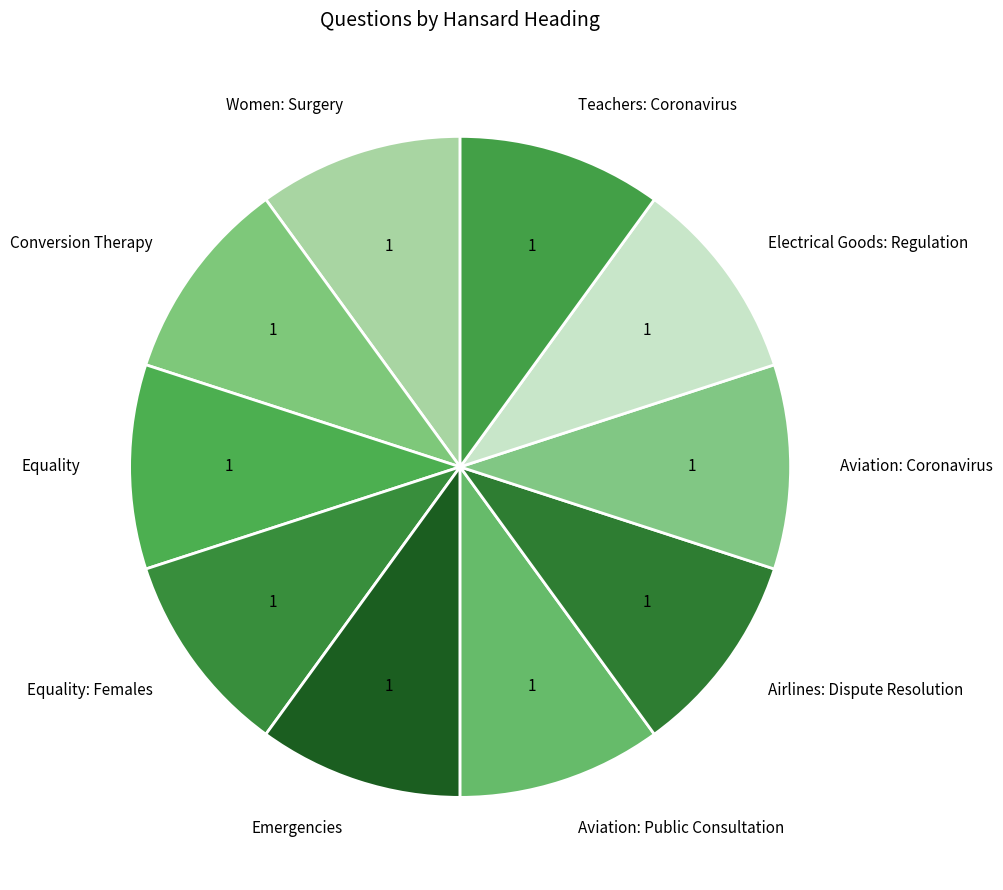

What is the ratio of the value at Women: Surgery to the value at Equality: Females?

1.0